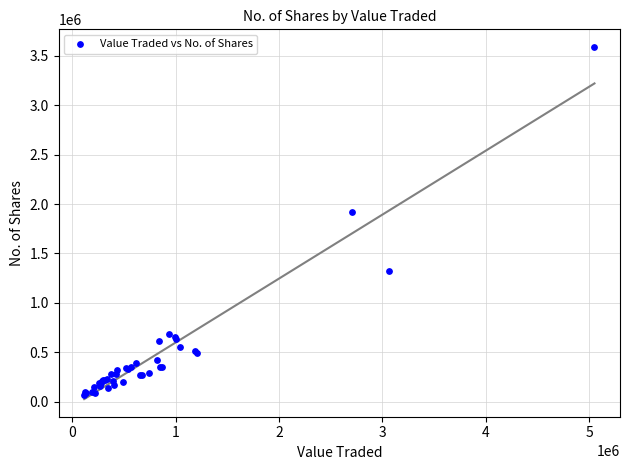

What Y value in the scatter plot is closest to 1829526?

1918141